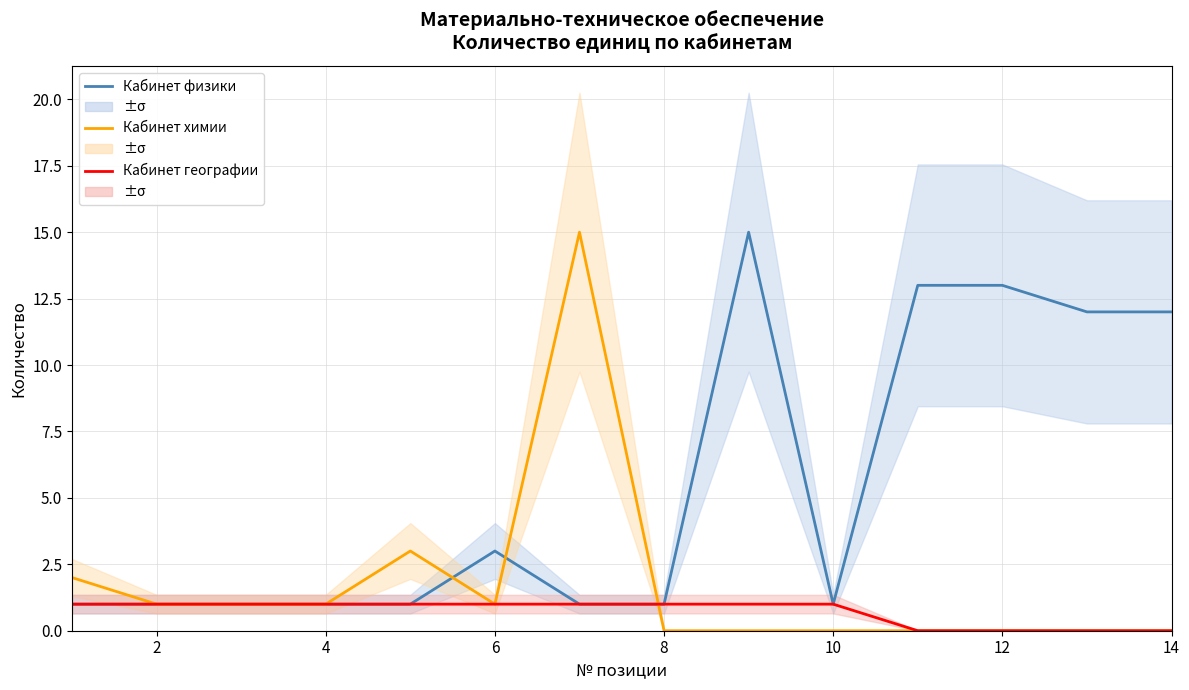

True or false: Кабинет химии has more than 1 interior local peaks.

True